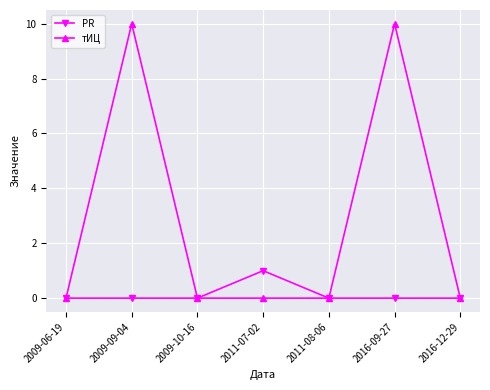

What is the difference between the тИЦ values at 2016-12-29 and 2016-09-27?

10